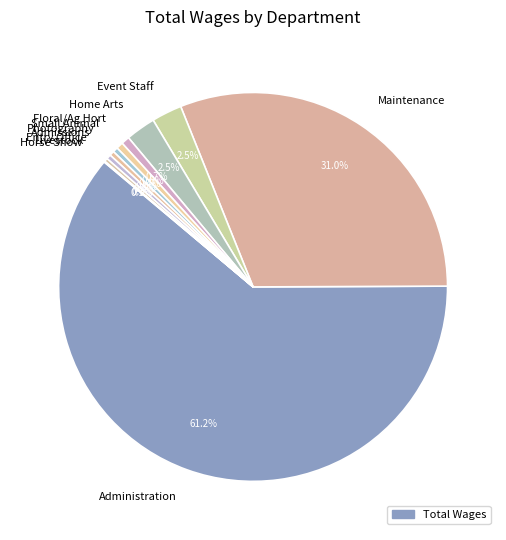

Is Maintenance the majority of the pie?

No